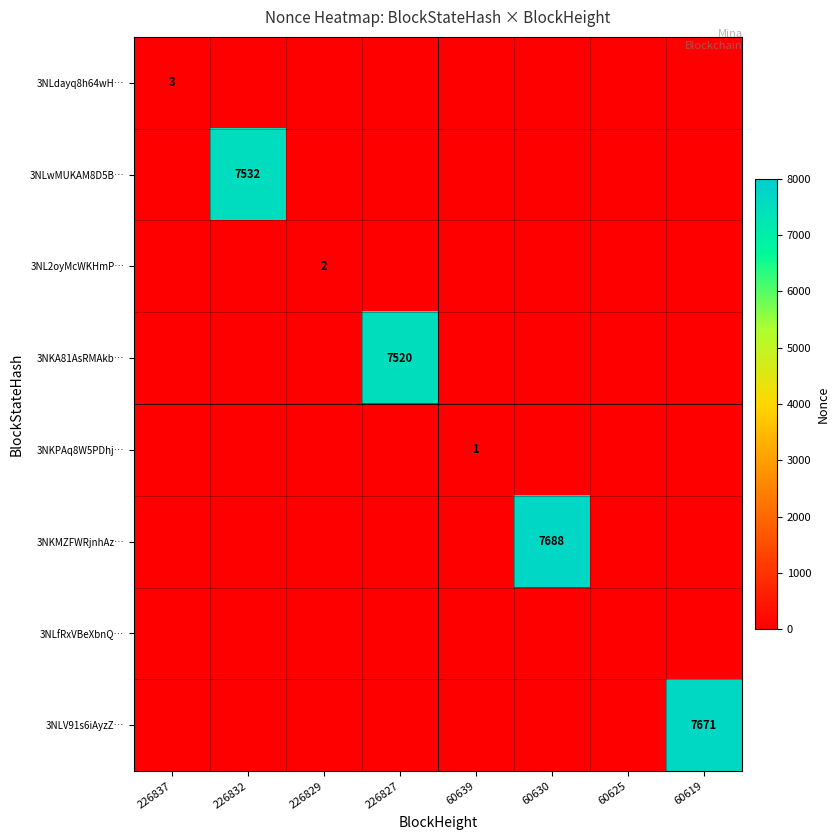

True or false: 3NLV91s6iAyzZ… has a value of 3283 at 60619.

False